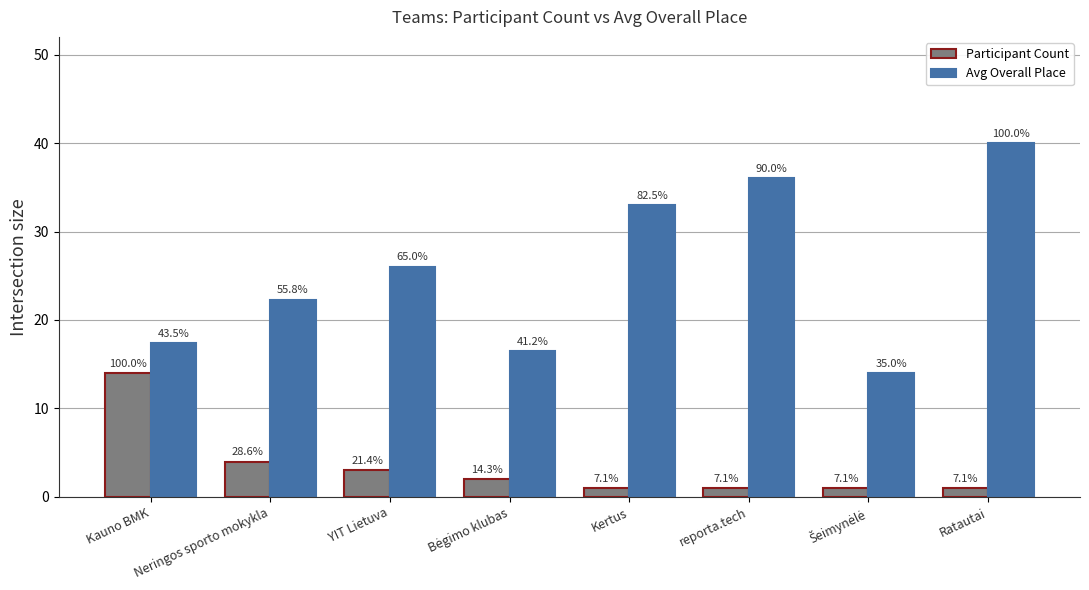

What are all the series names shown in the legend?

Participant Count, Avg Overall Place